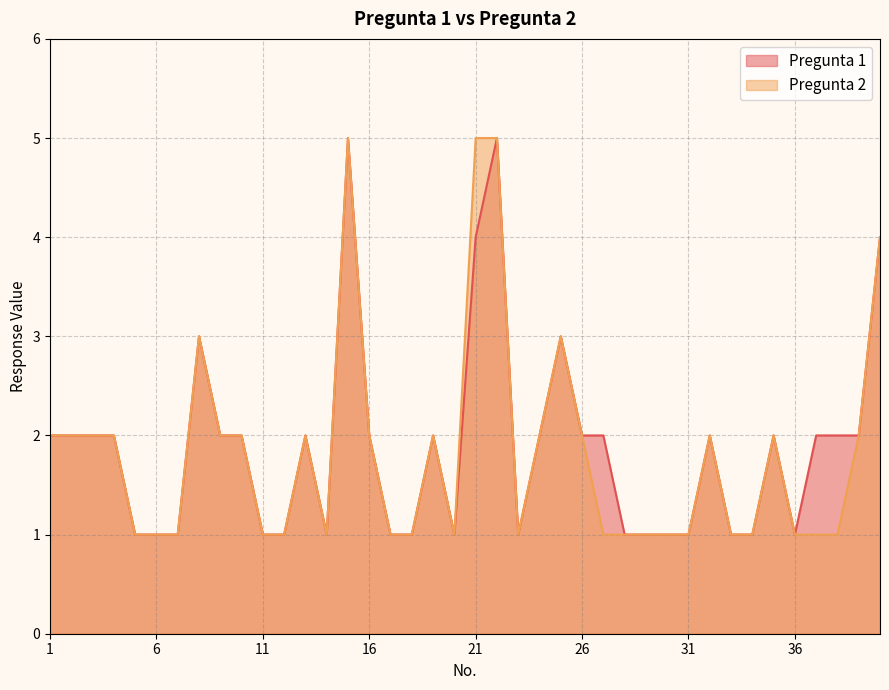

In Pregunta 2, how many points are lower than both neighbors (excluding endpoints)?

3